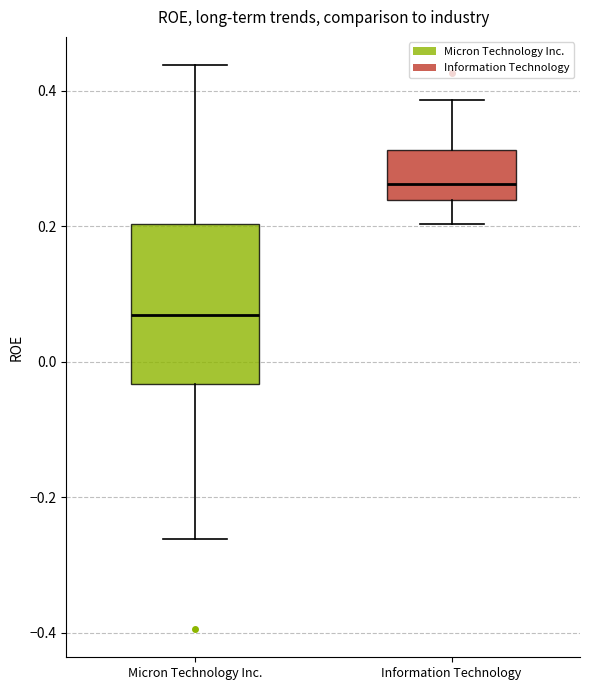

Which box has the highest median line?

Information Technology